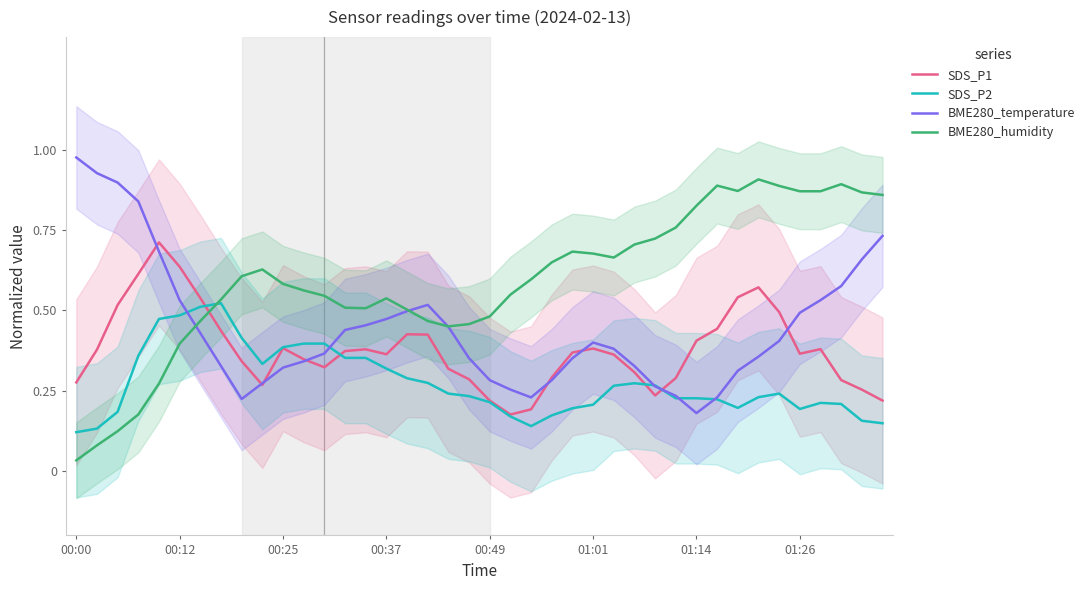

Count the SDS_P1 values in the range 0 to 1.

40